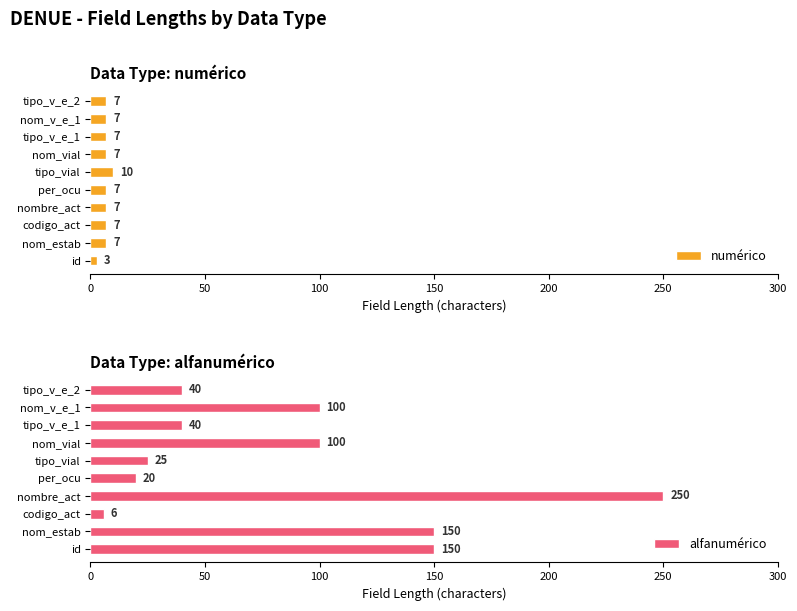

The numérico series shows 7 at tipo_v_e_2. True or false?

True